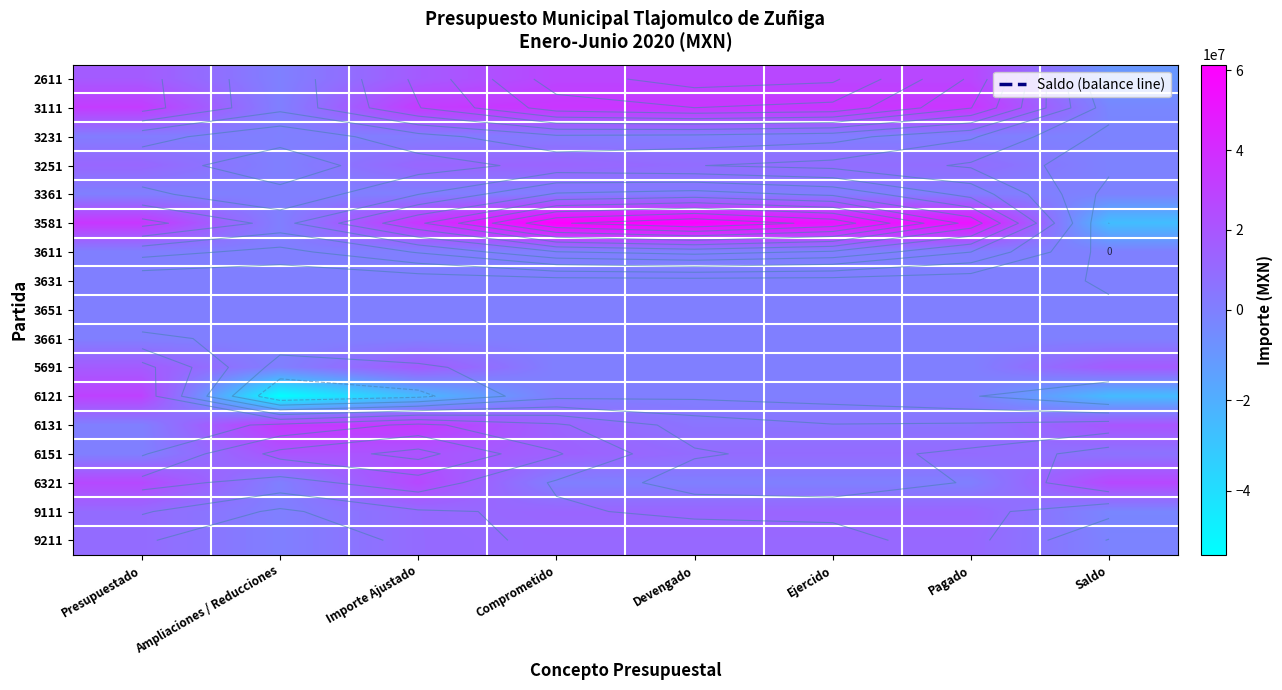

Is the value of 6131 at Importe Ajustado greater than the value of 3631 at Pagado?

Yes